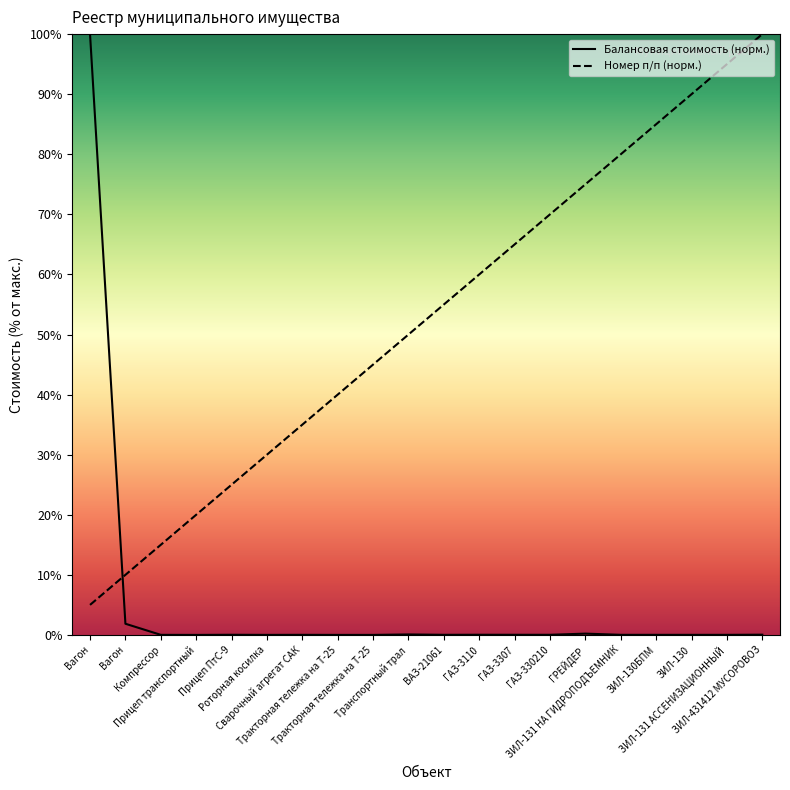

Which has a higher value, ЗИЛ-431412 МУСОРОВОЗ or Тракторная тележка на Т-25?

ЗИЛ-431412 МУСОРОВОЗ